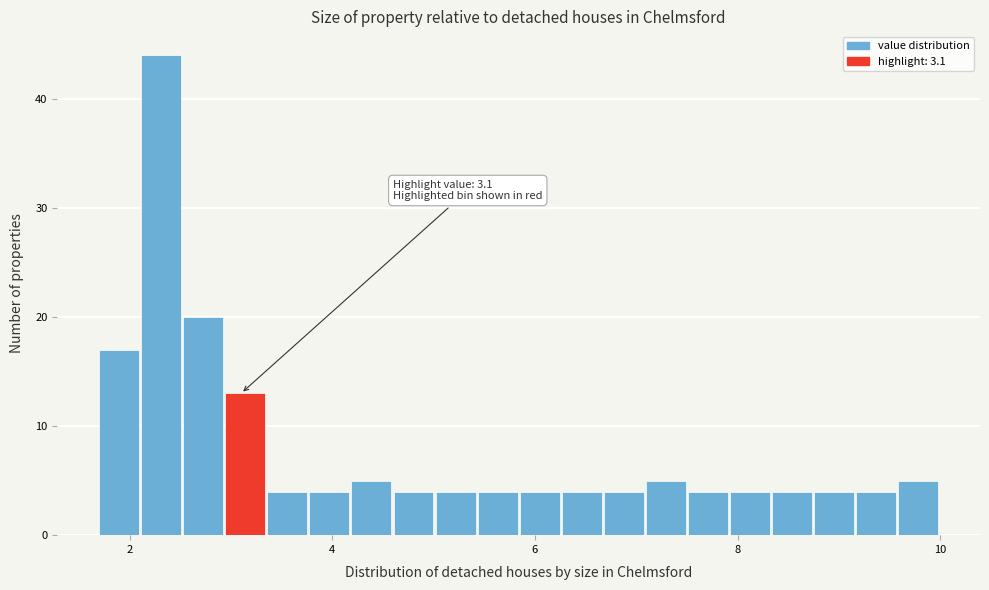

Around what value on the x-axis is the tallest bar? Give the approximate position of its centre, as read against the axis.

2.4